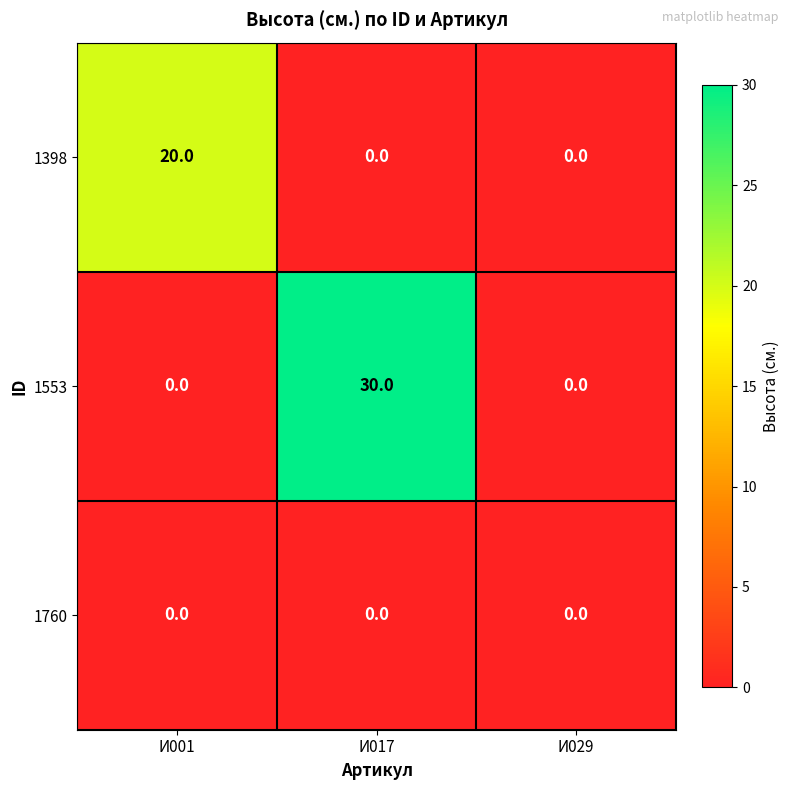

At how many categories does at least one series exceed 23?

1